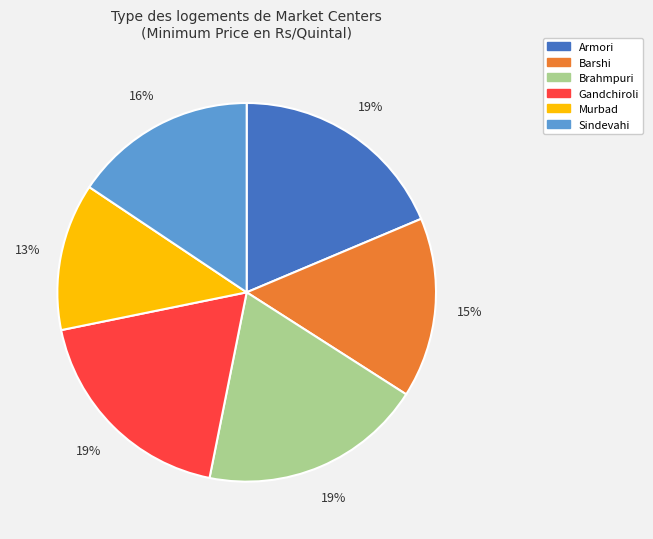

How many slices are in this pie chart?

6